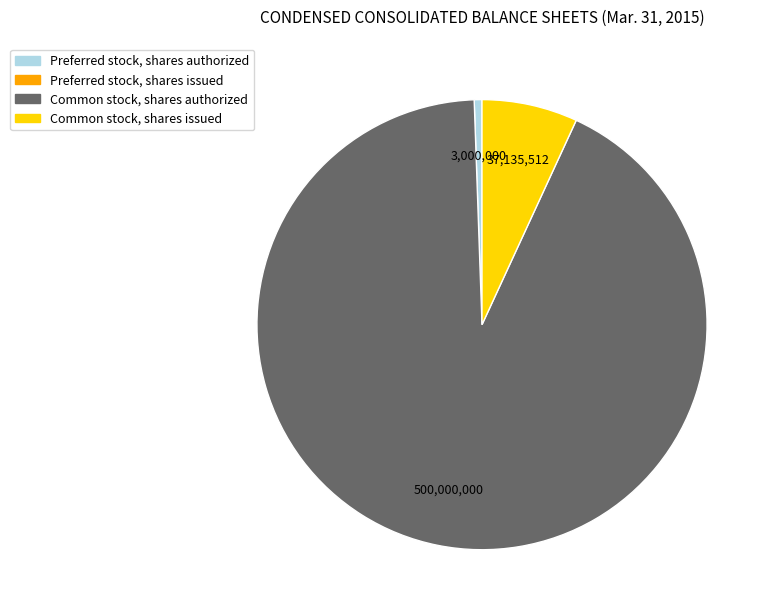

Is there a majority slice in this chart?

Yes